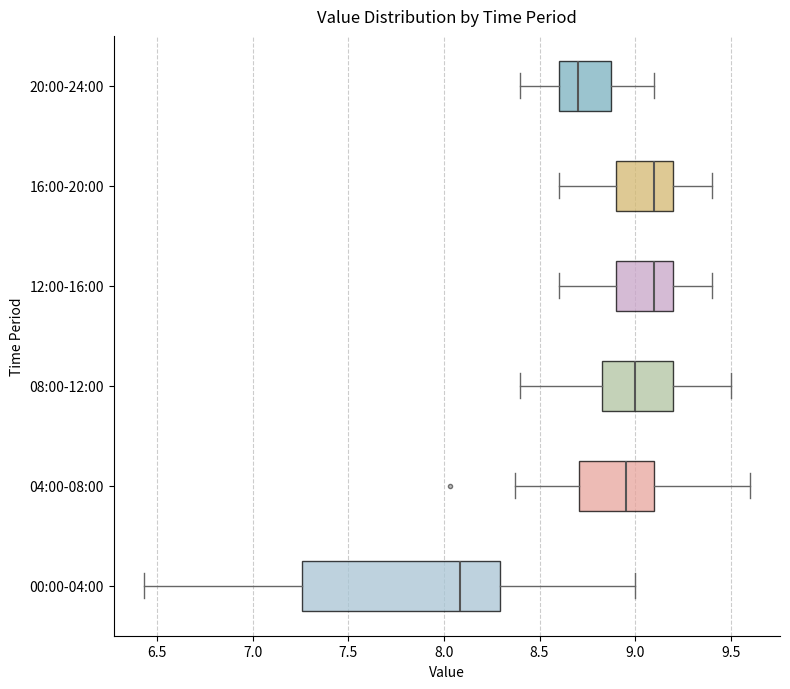

Which box is the widest, from its left edge to its right edge?

00:00-04:00